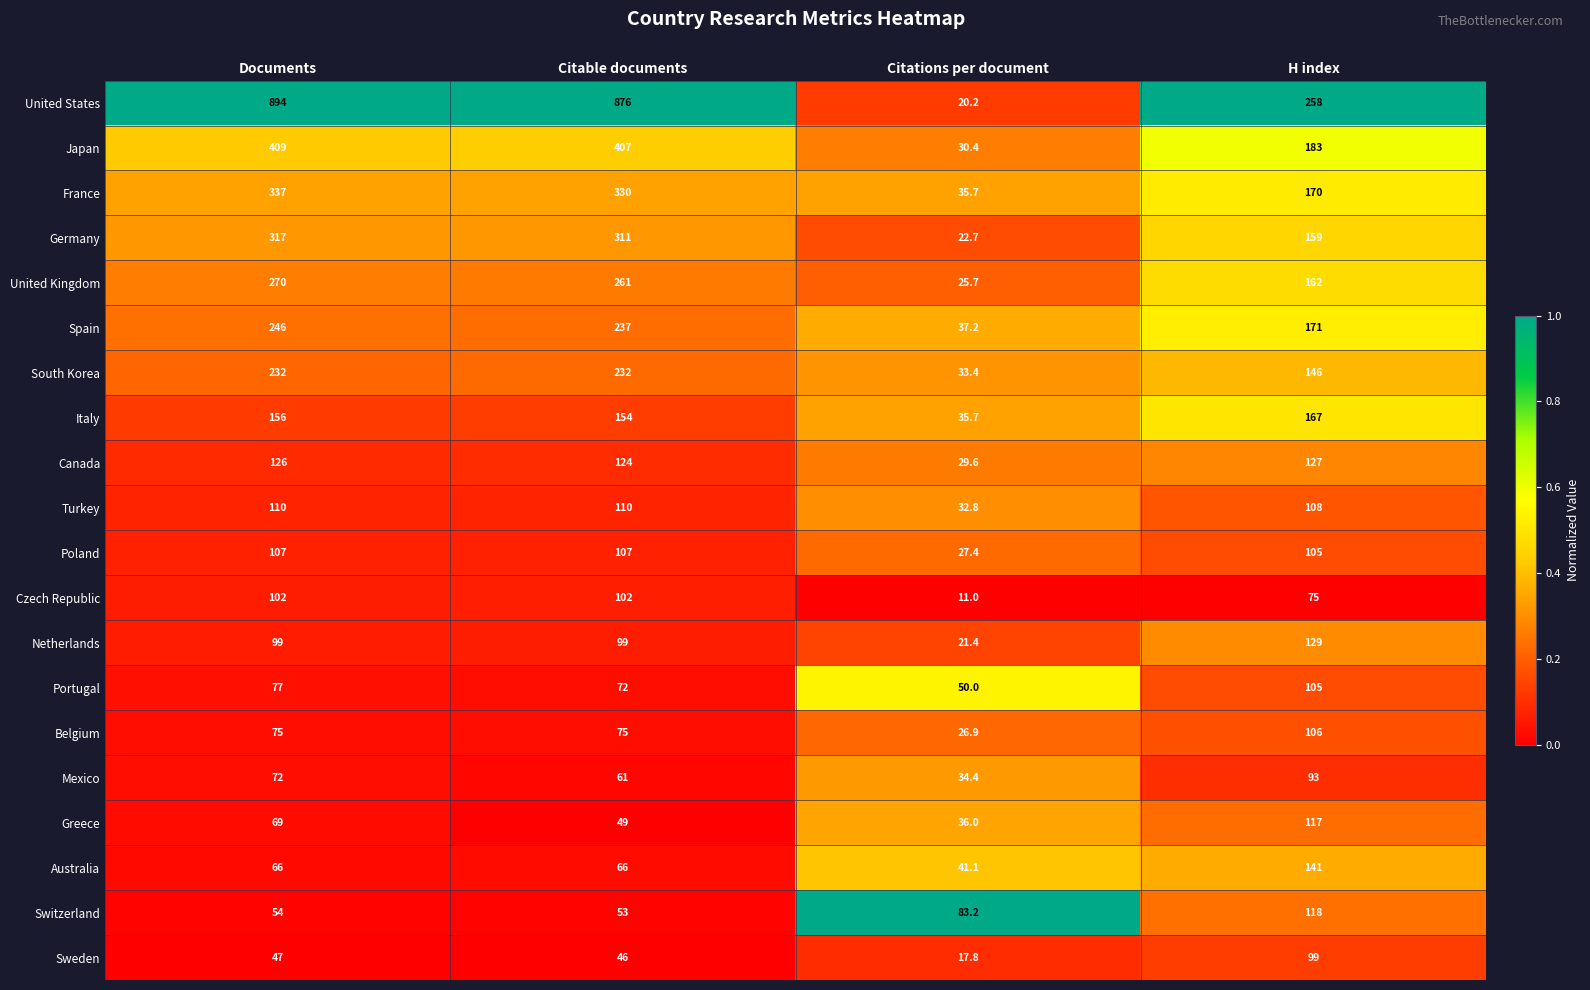

Rank the series by their maximum value, from lowest to highest.

Mexico, Sweden, Czech Republic, Portugal, Belgium, Poland, Turkey, Greece, Switzerland, Canada, Netherlands, Australia, Italy, South Korea, Spain, United Kingdom, Germany, France, Japan, United States